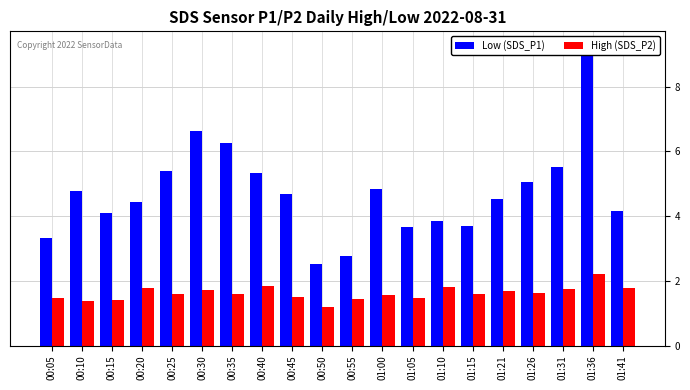

Rank the categories by Low (SDS_P1) value from lowest to highest.

00:50, 00:55, 00:05, 01:05, 01:15, 01:10, 00:15, 01:41, 00:20, 01:21, 00:45, 00:10, 01:00, 01:26, 00:40, 00:25, 01:31, 00:35, 00:30, 01:36